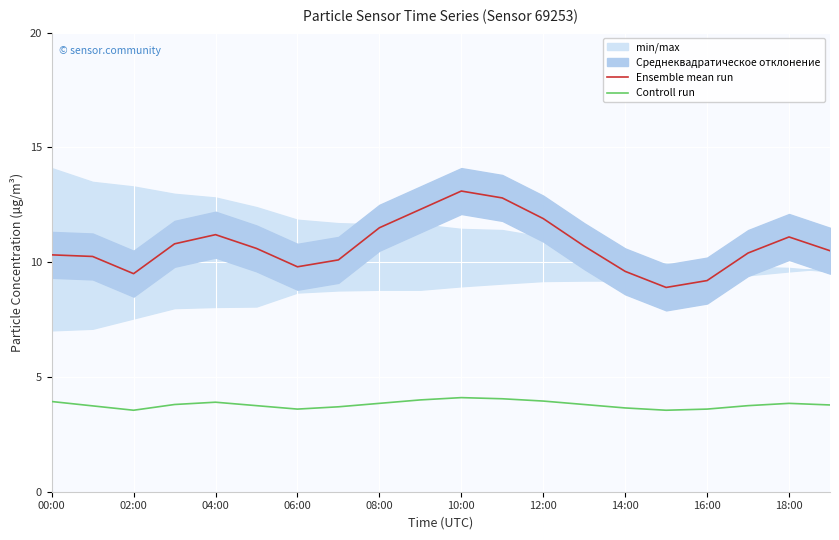

Is it true that Controll run equals 3.9 at 18:00?

True